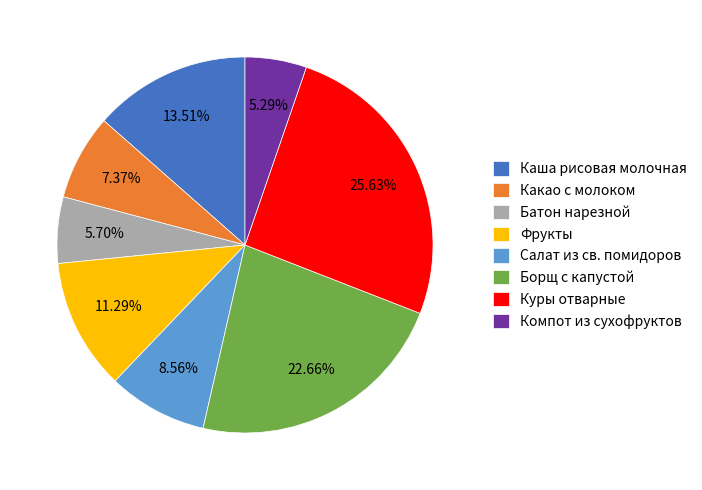

Does Салат из св. помидоров account for over 50% of the chart?

No